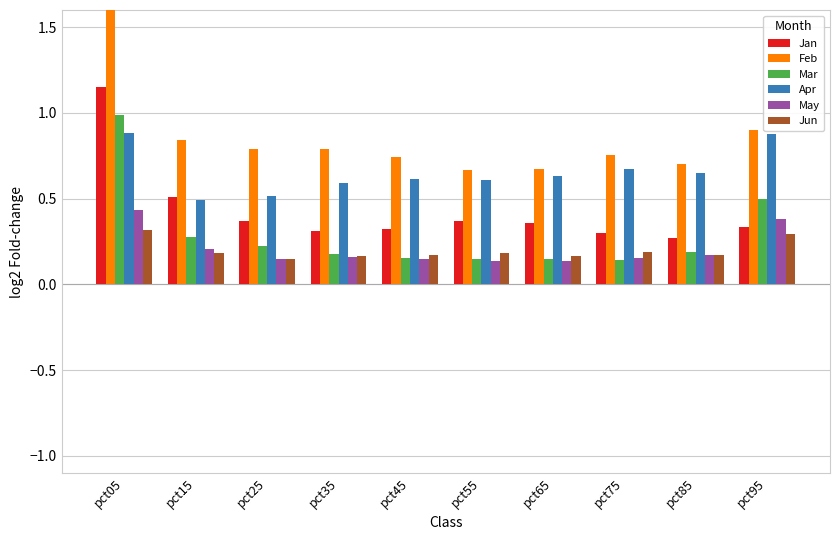

True or false: Mar has a value of 0.1 at pct75.

True